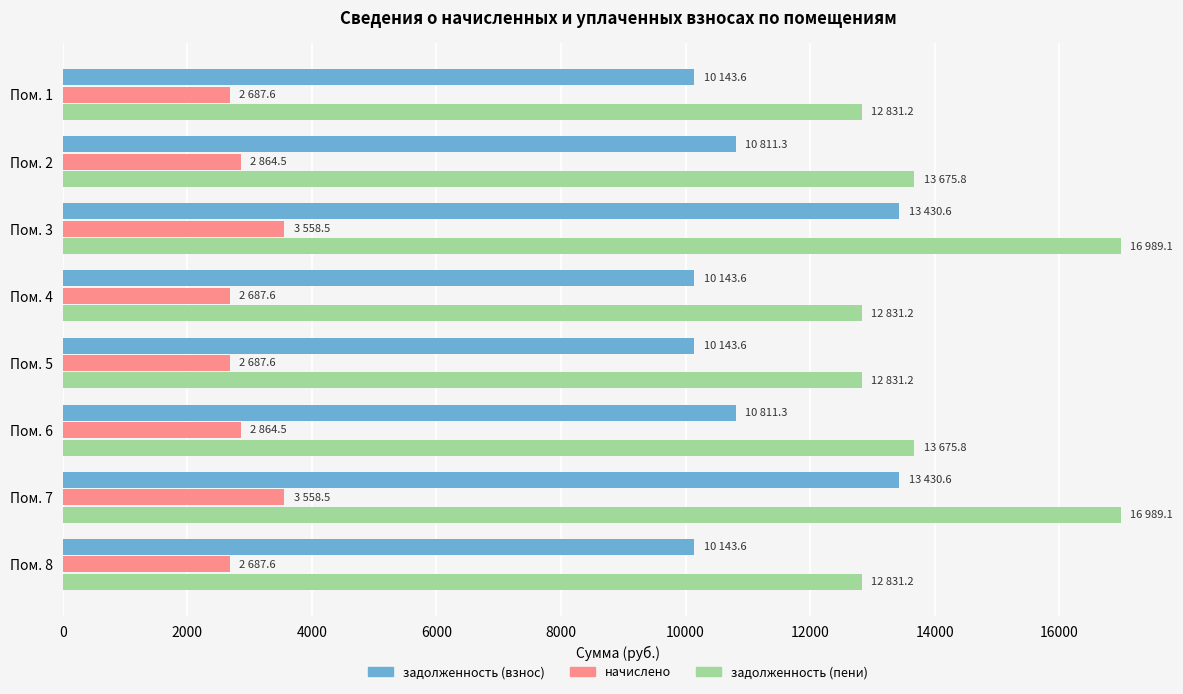

List the series in order of their peak value, highest first.

задолженность (пени), задолженность (взнос), начислено